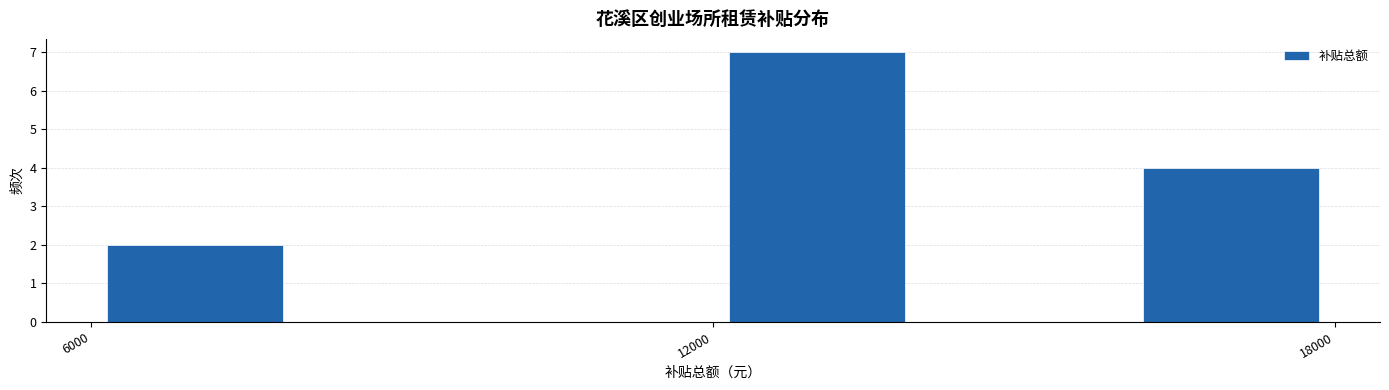

Read against the x-axis, roughly where is the centre of the tallest bar?

13000